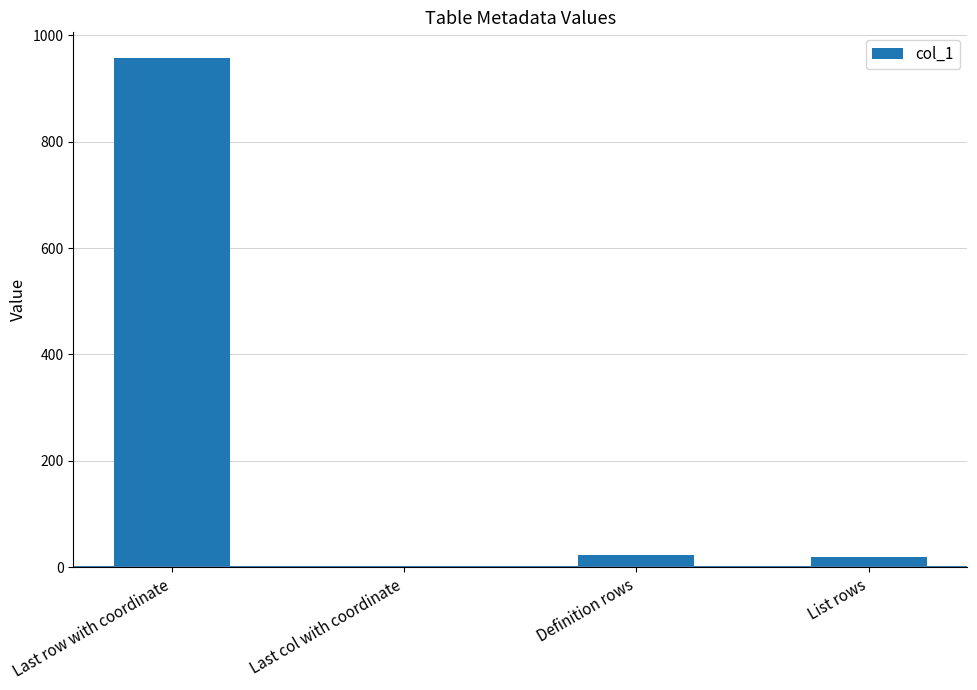

True or false: the data shows 20 at List rows.

True